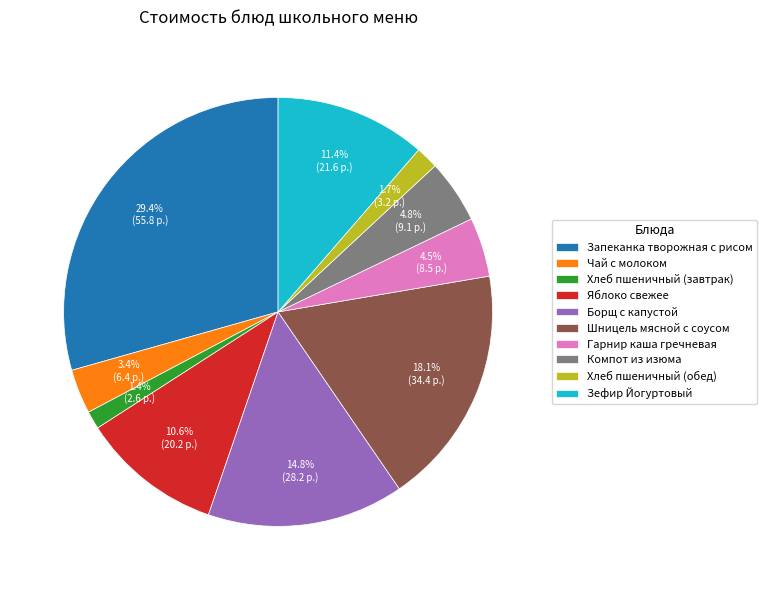

True or false: Шницель мясной с соусом accounts for 18% of the total.

True